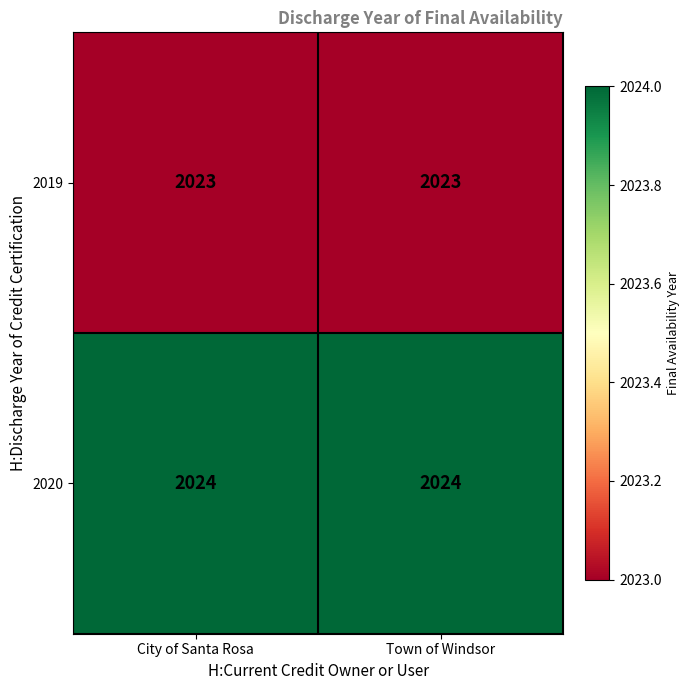

What is the maximum value for 2020?

2024